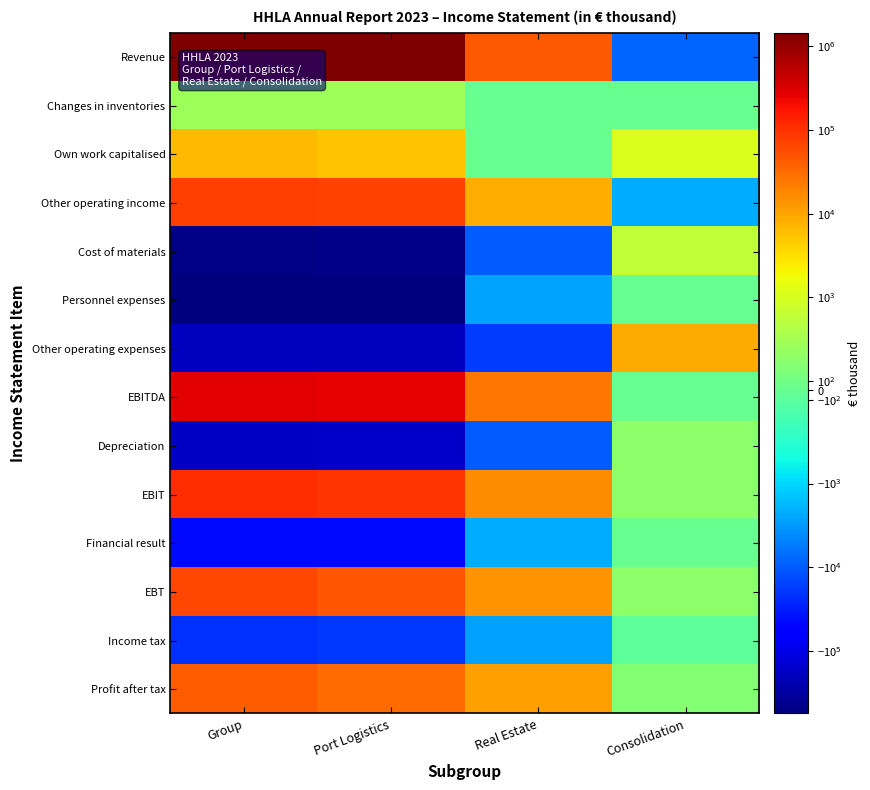

What is the total value across all series at Group?

545725